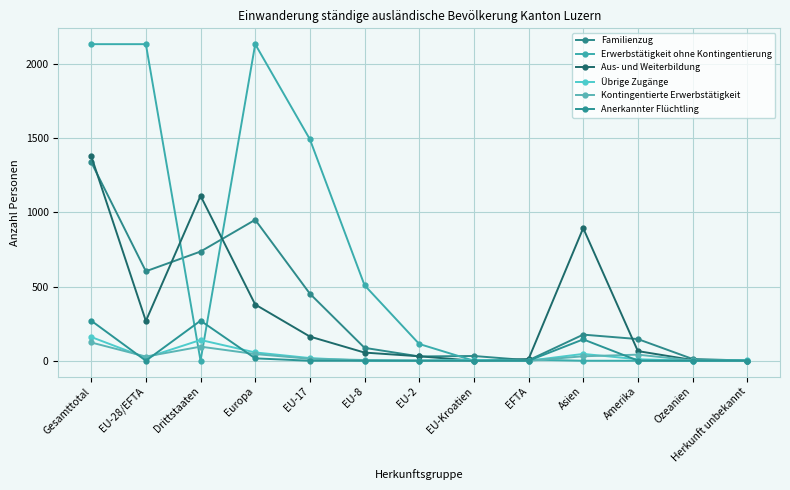

After their last crossing, which series has the higher values: Übrige Zugänge or Anerkannter Flüchtling?

Übrige Zugänge